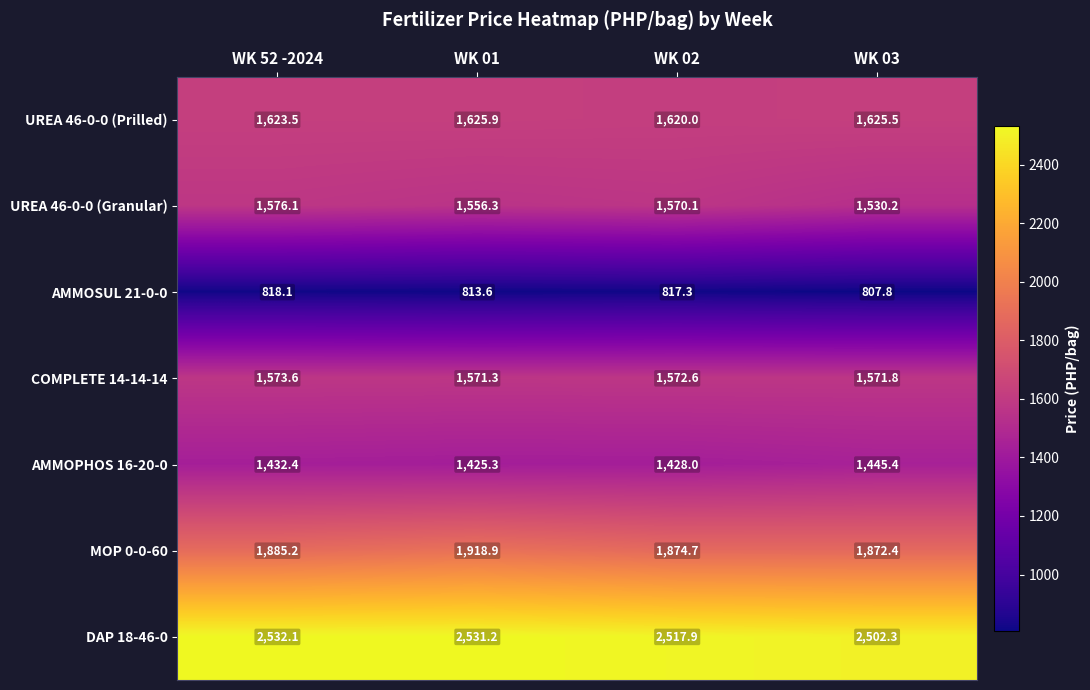

Reading right to left, extract all data points from this chart.

UREA 46-0-0 (Prilled): WK 03=1625.5	WK 02=1620.0	WK 01=1625.9	WK 52 -2024=1623.5
UREA 46-0-0 (Granular): WK 03=1530.2	WK 02=1570.1	WK 01=1556.3	WK 52 -2024=1576.1
AMMOSUL 21-0-0: WK 03=807.8	WK 02=817.3	WK 01=813.6	WK 52 -2024=818.1
COMPLETE 14-14-14: WK 03=1571.8	WK 02=1572.6	WK 01=1571.3	WK 52 -2024=1573.6
AMMOPHOS 16-20-0: WK 03=1445.4	WK 02=1428.0	WK 01=1425.3	WK 52 -2024=1432.4
MOP 0-0-60: WK 03=1872.4	WK 02=1874.7	WK 01=1918.9	WK 52 -2024=1885.2
DAP 18-46-0: WK 03=2502.3	WK 02=2517.9	WK 01=2531.2	WK 52 -2024=2532.1